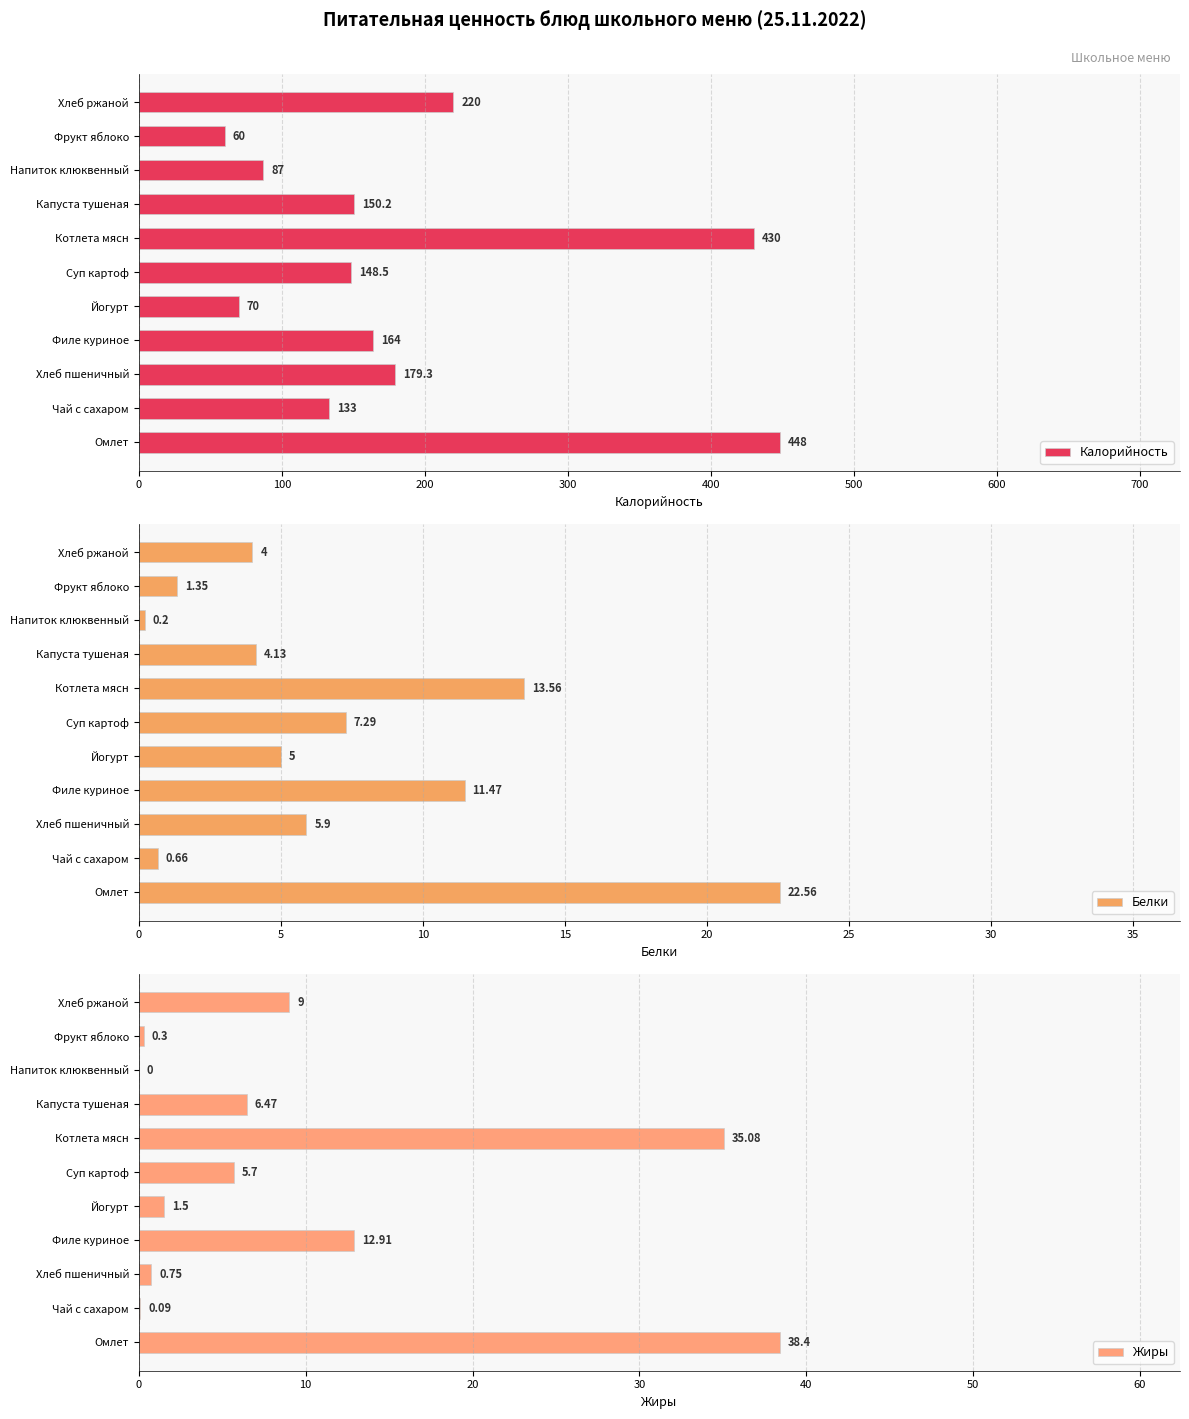

Reading left to right, list all the values displayed in this chart.

Калорийность: 448.0	133.0	179.3	164.0	70.0	148.5	430.0	150.2	87.0	60.0	220.0
Белки: 22.6	0.7	5.9	11.5	5.0	7.3	13.6	4.1	0.2	1.4	4.0
Жиры: 38.4	0.1	0.8	12.9	1.5	5.7	35.1	6.5	0.0	0.3	9.0